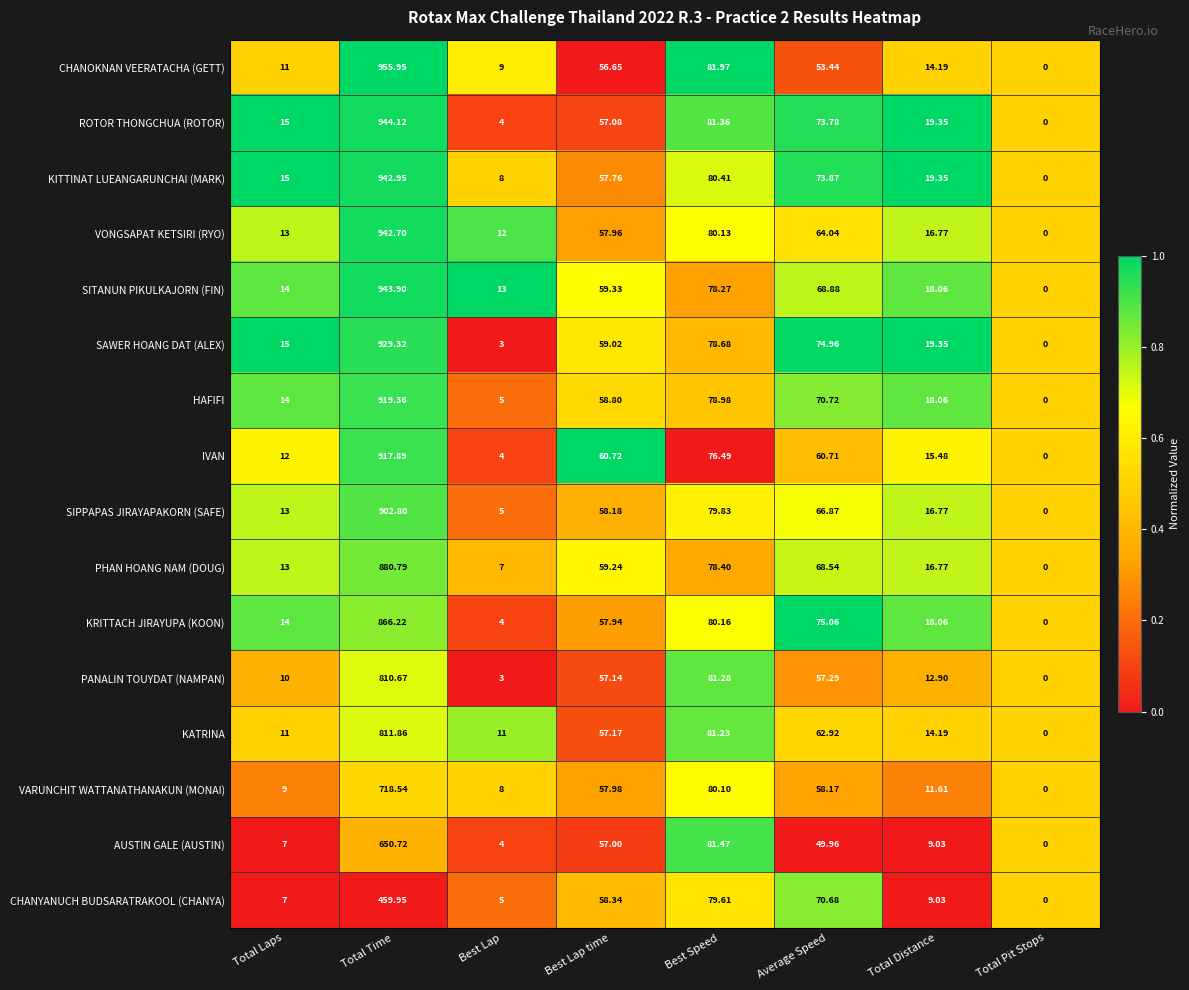

At which category is the sum across all series the highest?

Total Time